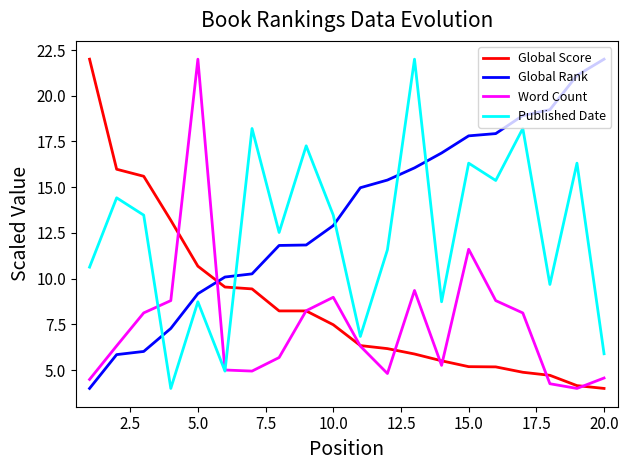

Which series has the largest total across all categories?

Global Rank